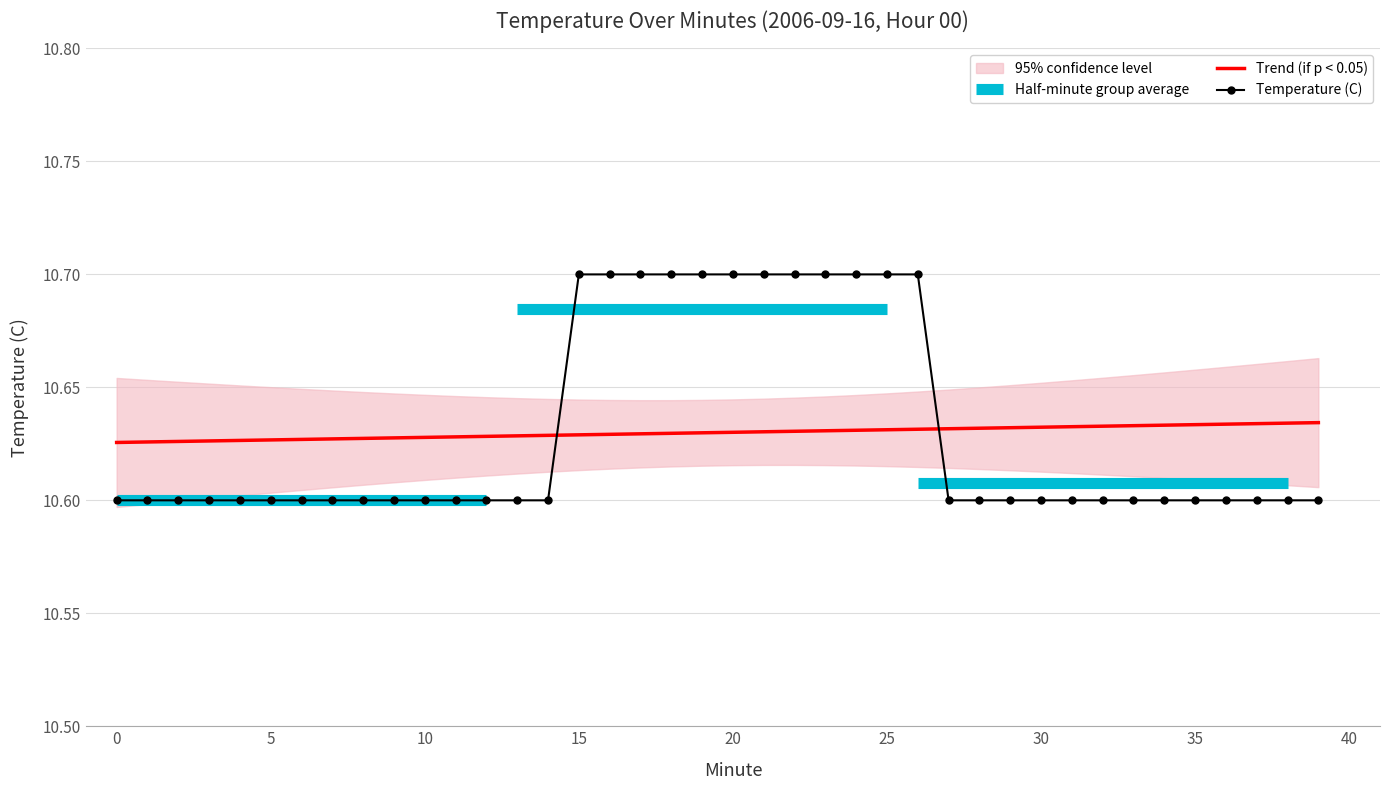

True or false: the data has more than 1 interior local peaks.

False